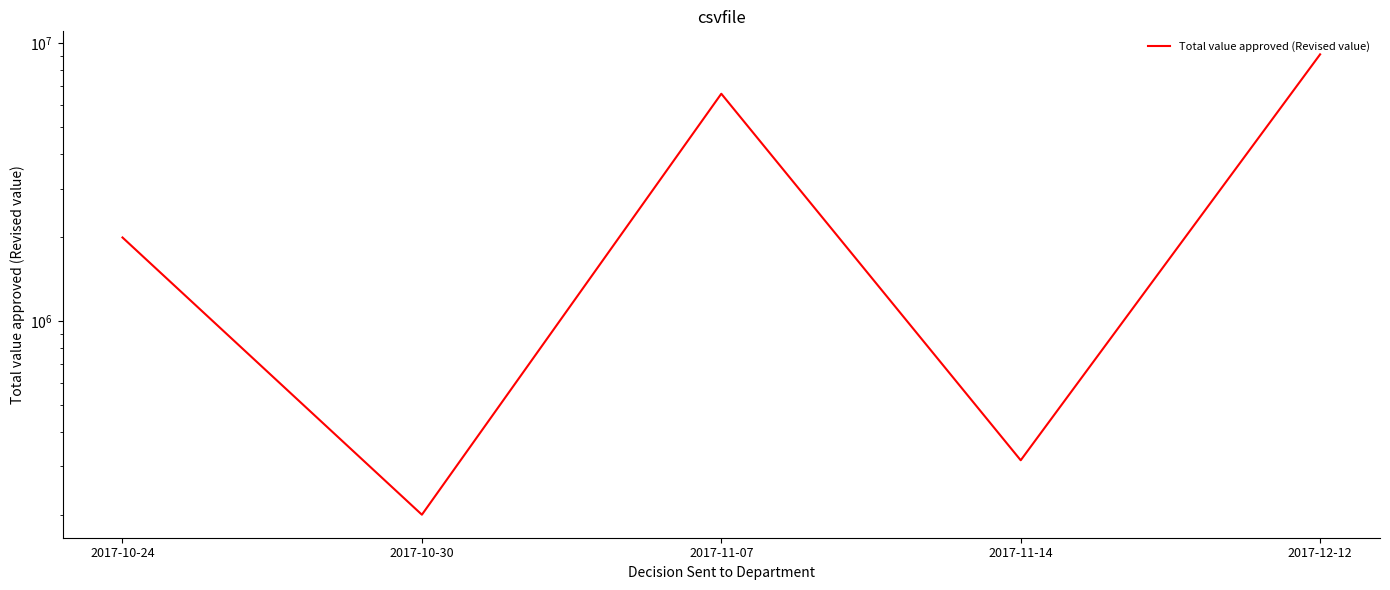

What is the difference between the values at 2017-11-07 and 2017-10-30?

6382000